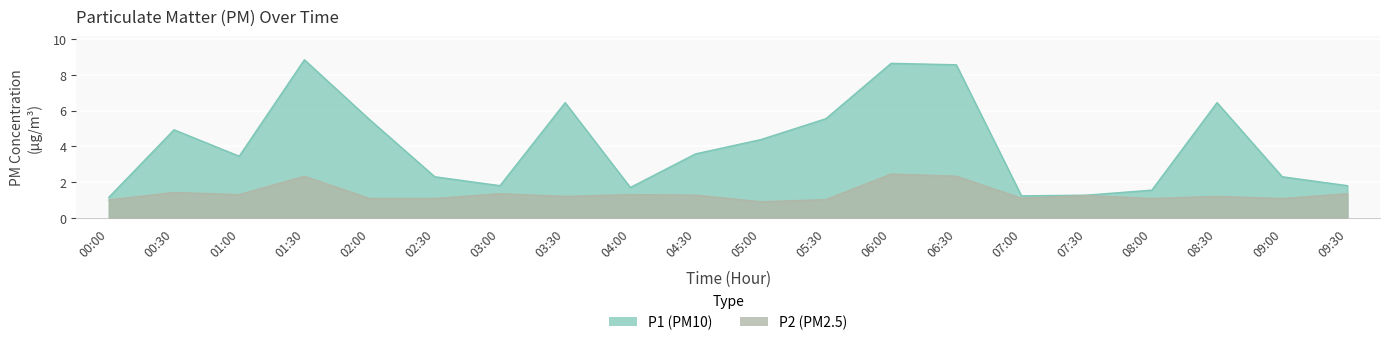

What is the difference between the second highest and minimum values in the P1 series?

7.5